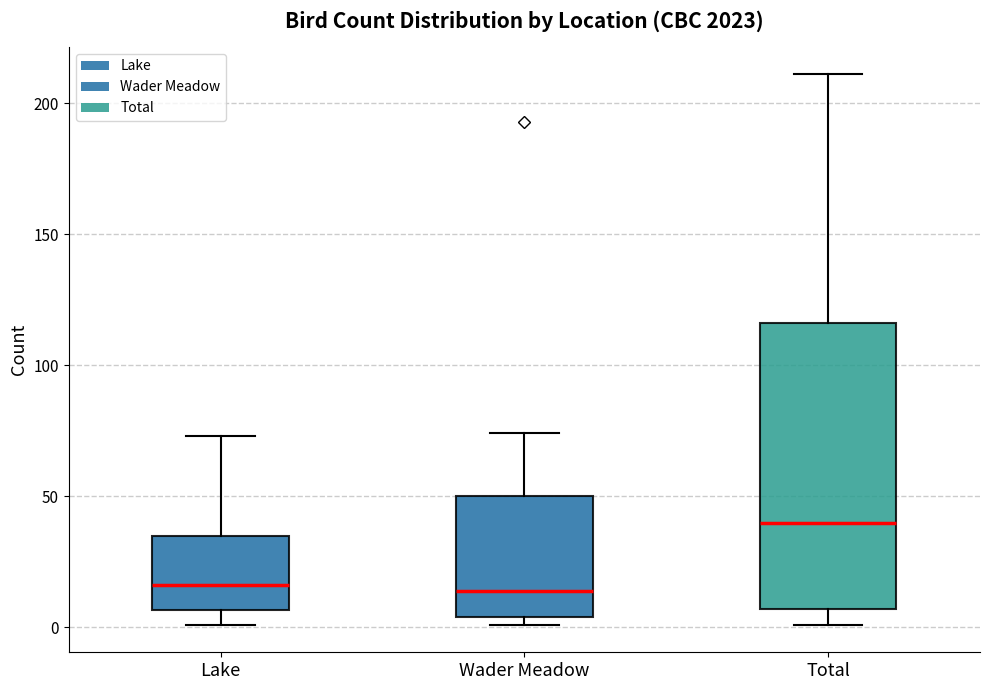

Reading left to right, transcribe this box plot: for each box, give where its median line is, the range the box spans, and where its two whiskers end, as read against the y-axis. The values are not printed on the chart, so give them approximately, as read against the axis.

Lake: median 15, box 5 to 35, whiskers 0 to 75
Wader Meadow: median 15, box 5 to 50, whiskers 0 to 75
Total: median 40, box 5 to 115, whiskers 0 to 210